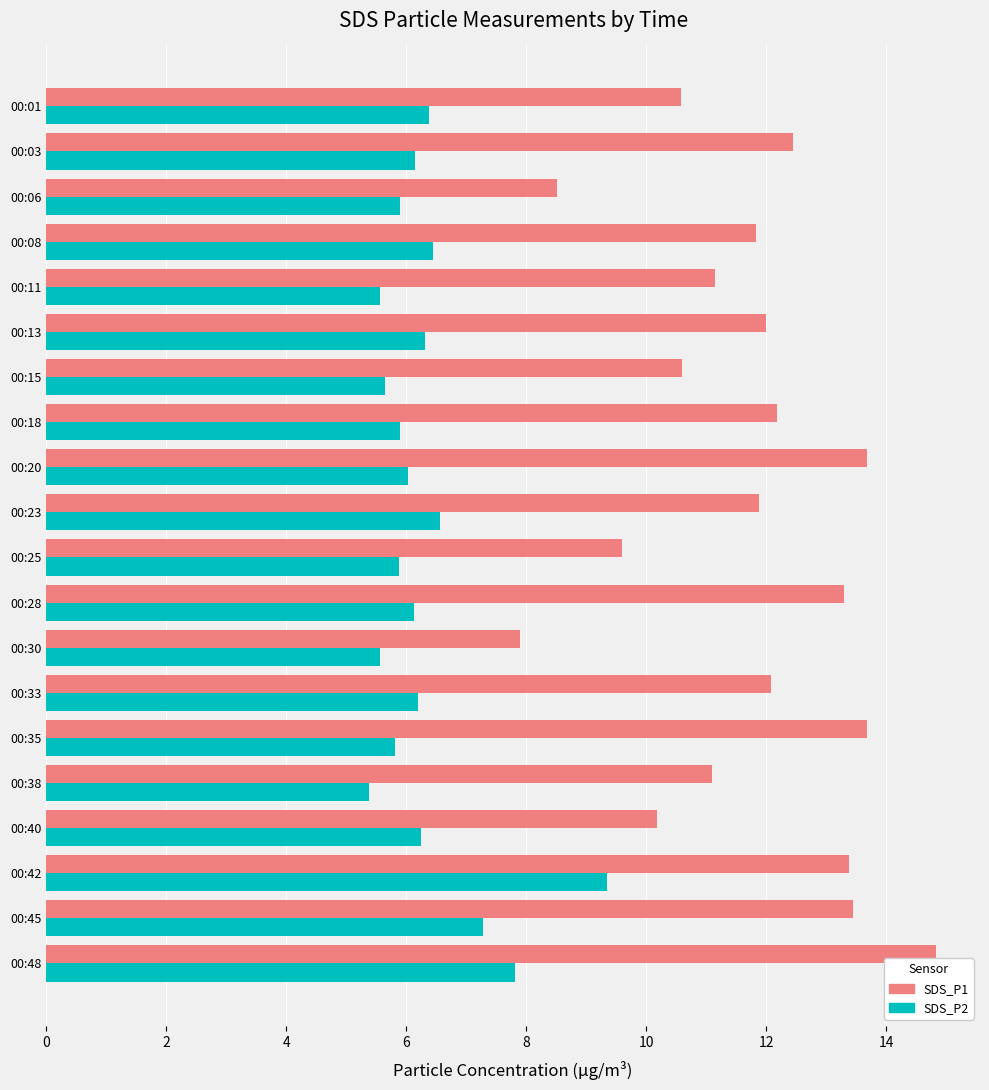

List the series in order of their overall mean, lowest first.

SDS_P2, SDS_P1